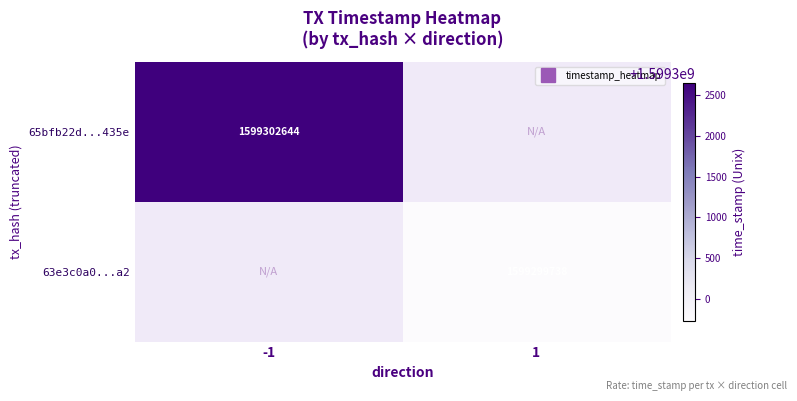

Rank the series at -1 from lowest to highest value.

65bfb22d...435e, 63e3c0a0...a2